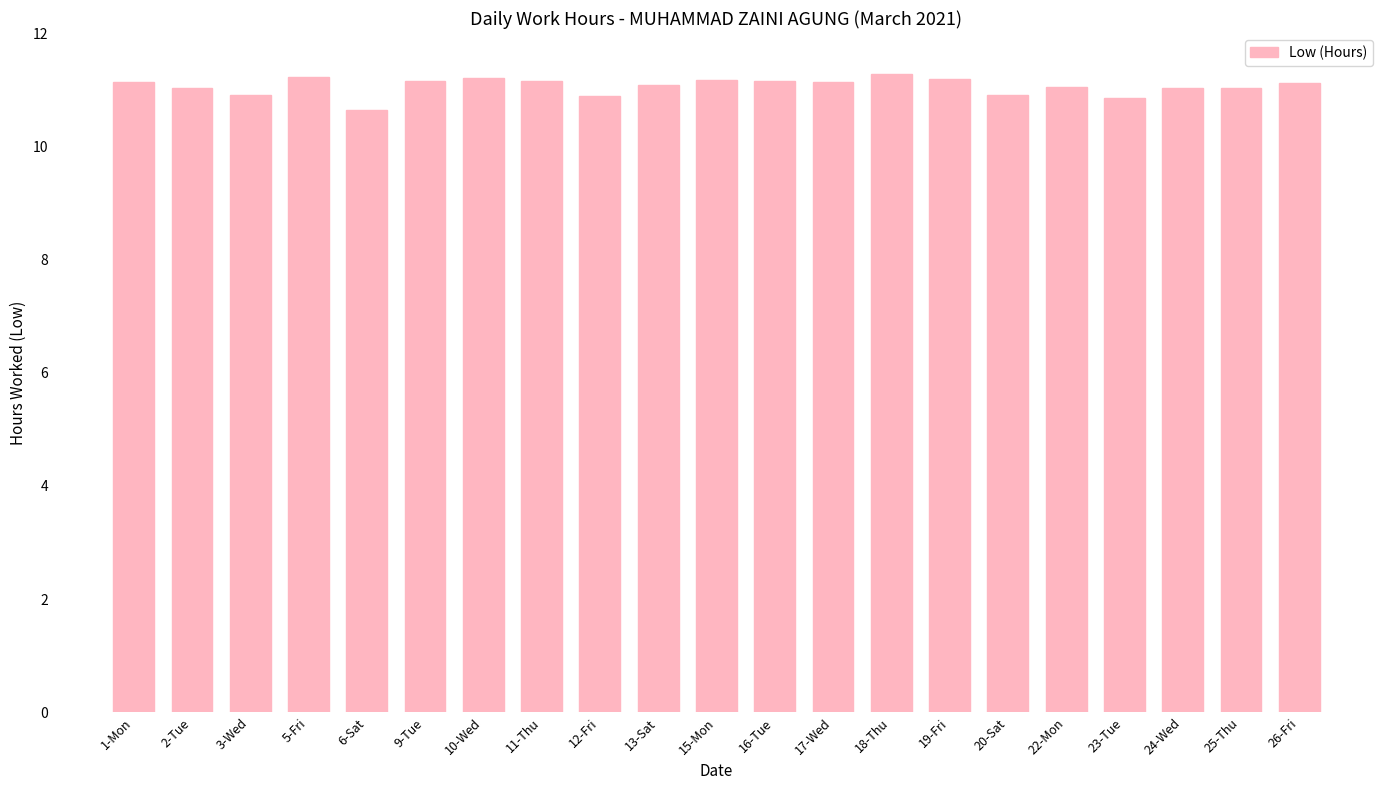

What position from the right is 23-Tue?

4